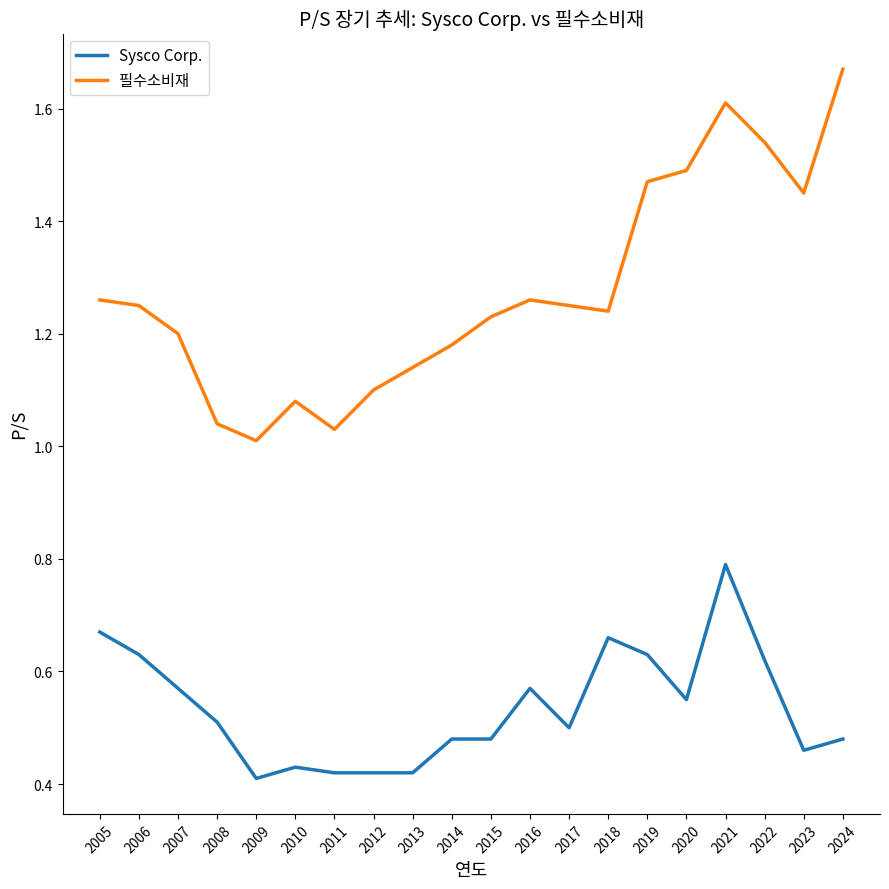

What is the highest value of the Sysco Corp. series?

0.8